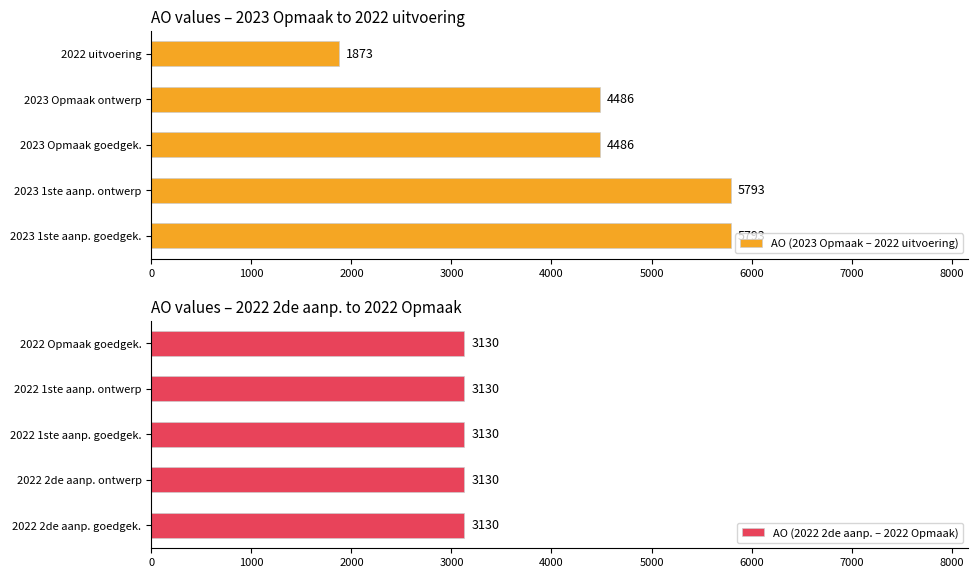

What value does the AO (2023 Opmaak – 2022 uitvoering) series have at 2023 1ste aanp. goedgek., to the nearest 10?

5790